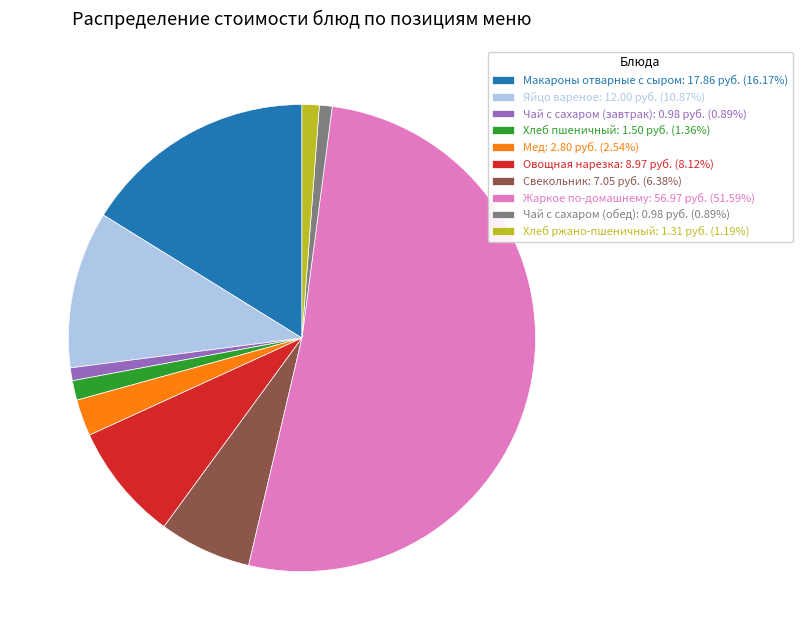

Count the number of slices in the pie.

10